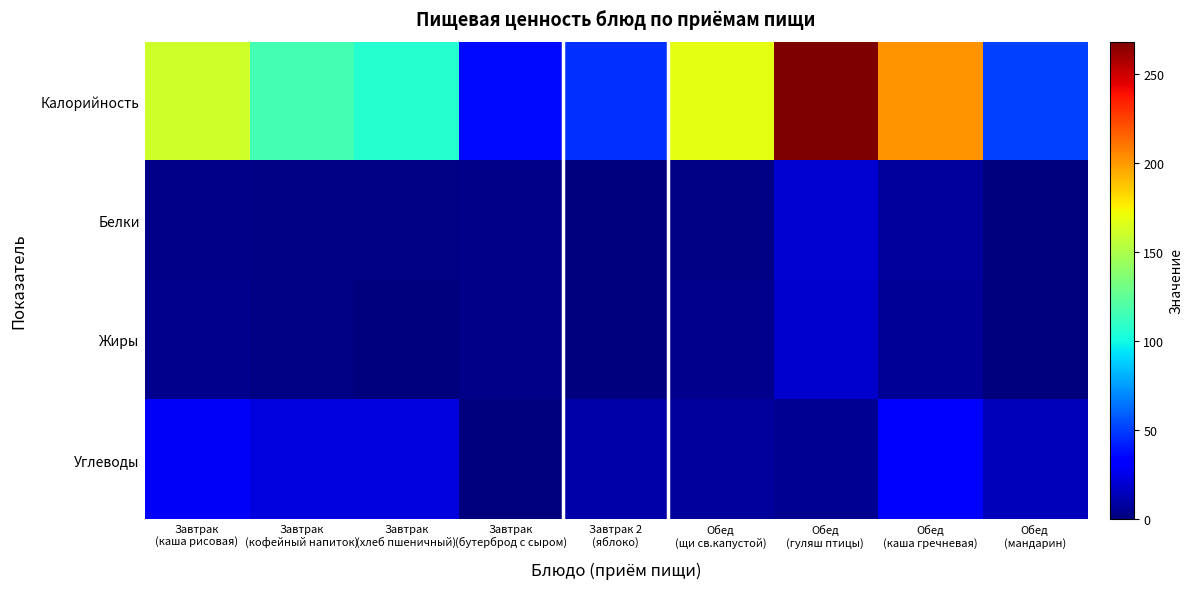

At how many categories does at least one series exceed 183?

2